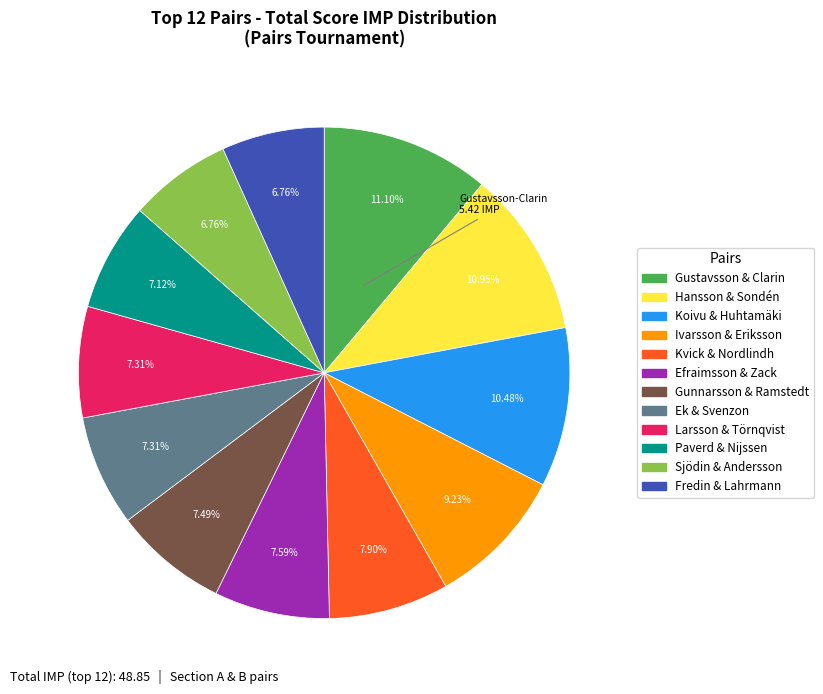

Does any single category account for the majority?

No